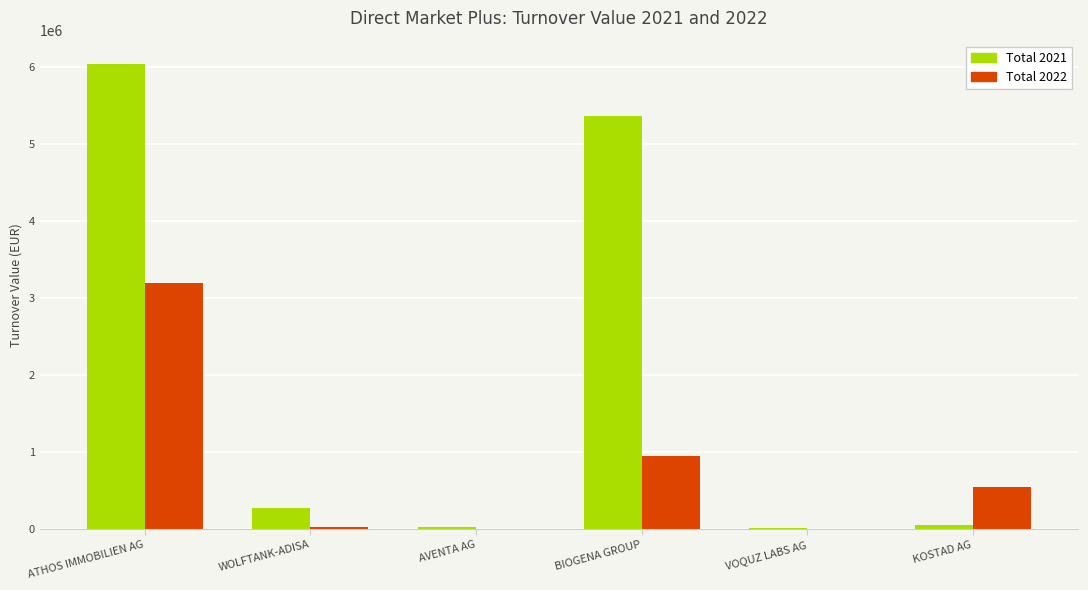

Which series changed the most between ATHOS IMMOBILIEN AG and AVENTA AG?

Total 2021